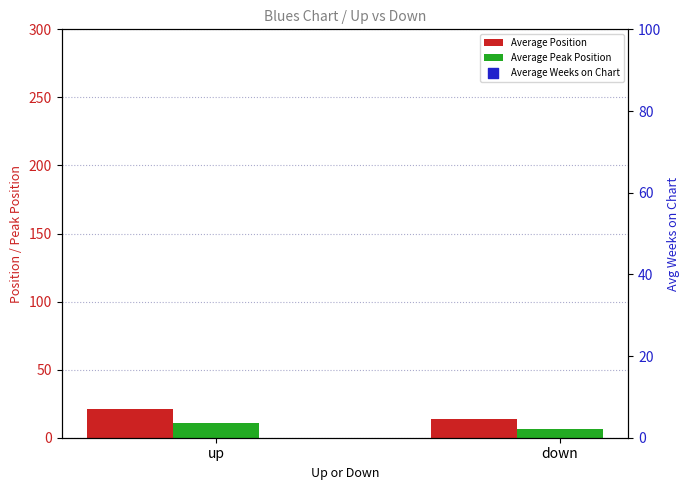

Which series reaches the maximum Y coordinate?

Average Weeks on Chart